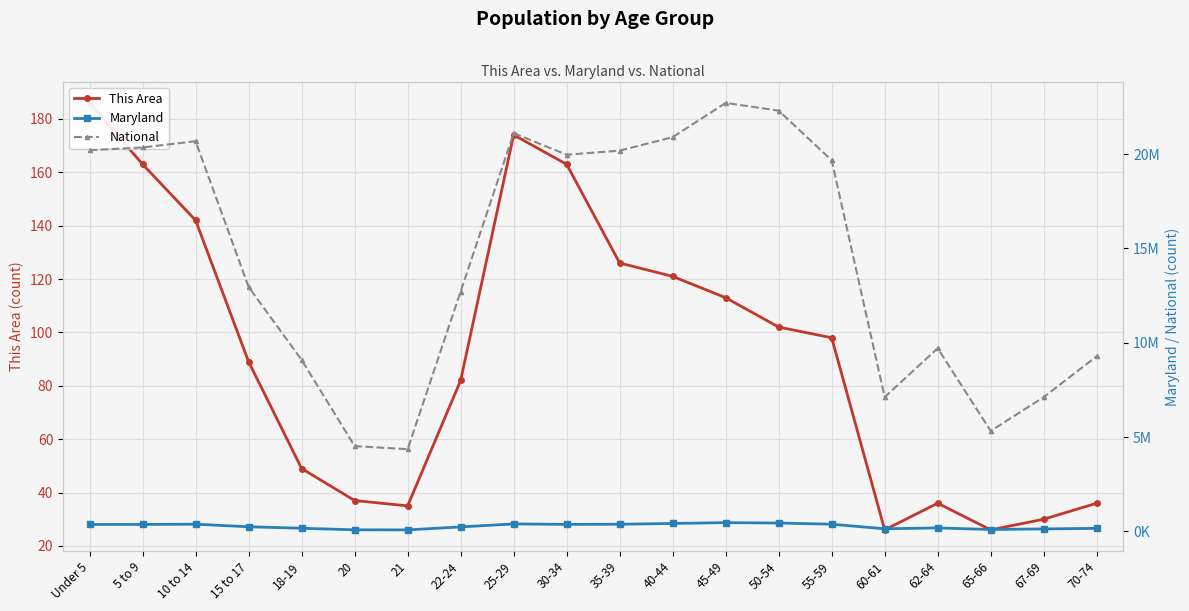

What is the value of the This Area point at the 3rd from the left?

142